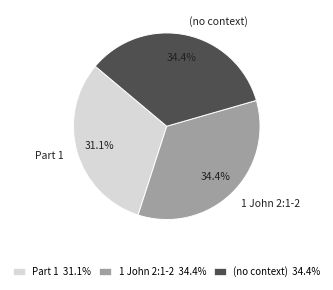

Approximately how many times larger is the value at 1 John 2:1-2 compared to Part 1?

1.1